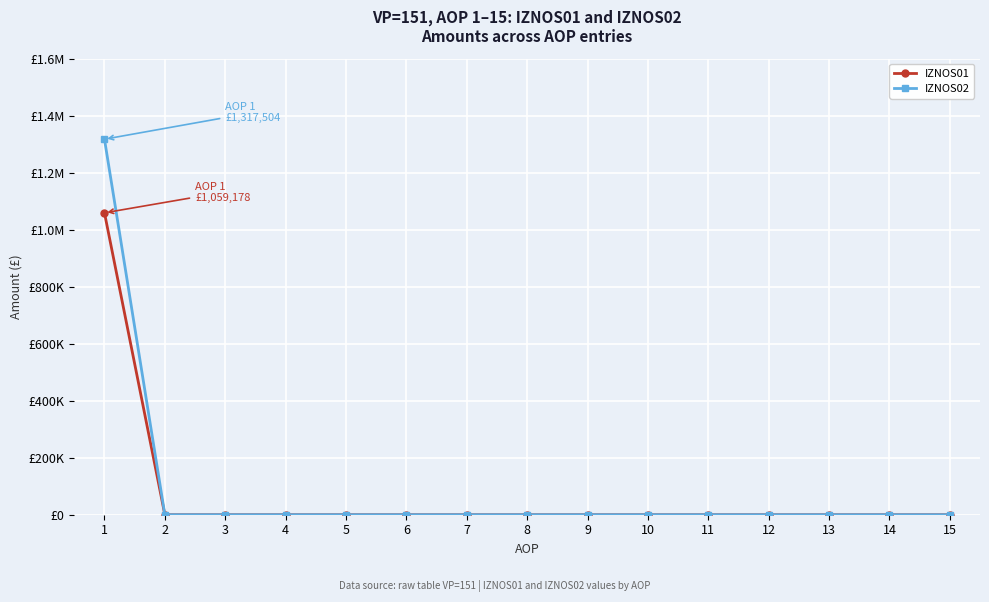

What is the difference between the maximum and minimum values in the IZNOS01 series?

1059177.8